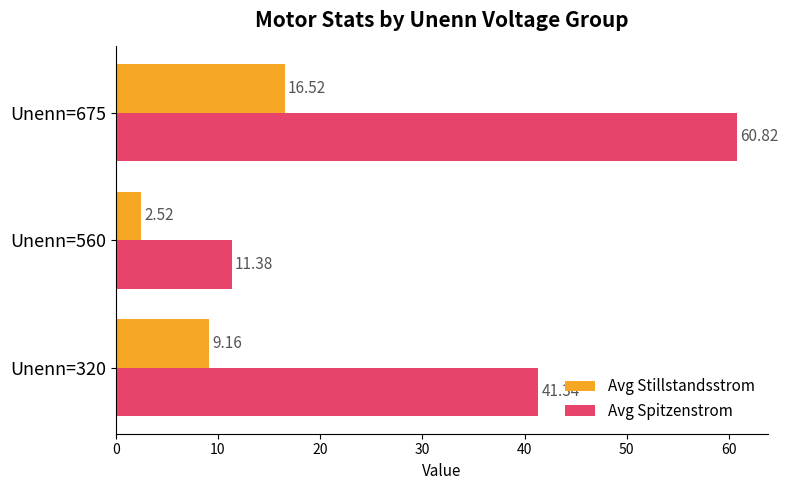

List the labels in order of Avg Spitzenstrom value, smallest first.

Unenn=560, Unenn=320, Unenn=675